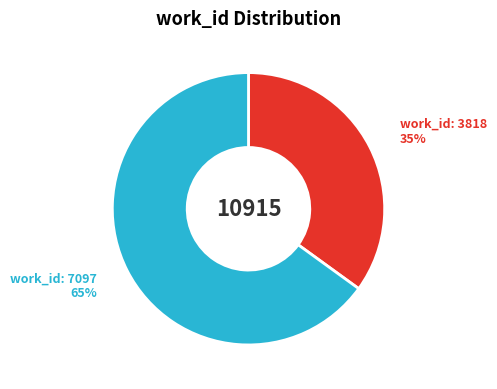

Count the number of slices in the pie.

2